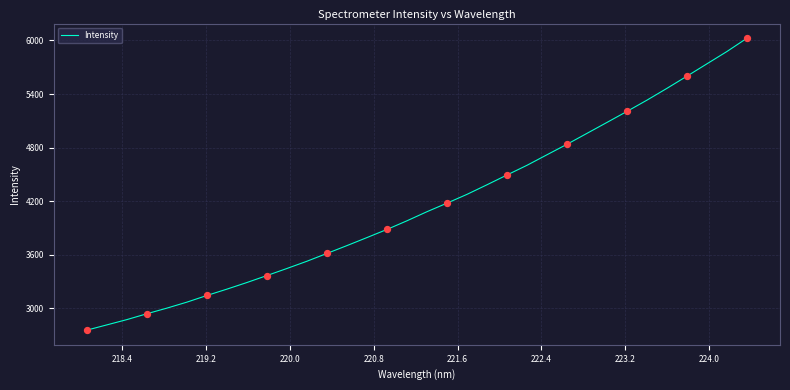

What is the difference between the maximum and minimum values?

3268.0